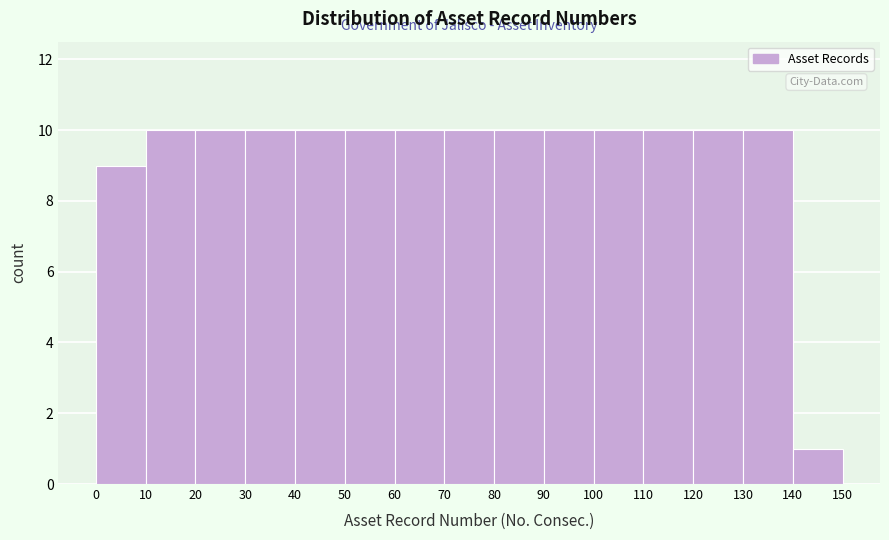

Reading left to right, transcribe this chart: for each bar, give the range it covers on the x-axis and its height. The values are not printed on the chart, so give them approximately, as read against the axis.

0 to 10: 9
10 to 20: 10
20 to 30: 10
30 to 40: 10
40 to 50: 10
50 to 60: 10
60 to 70: 10
70 to 80: 10
80 to 90: 10
90 to 100: 10
100 to 110: 10
110 to 120: 10
120 to 130: 10
130 to 140: 10
140 to 150: 1